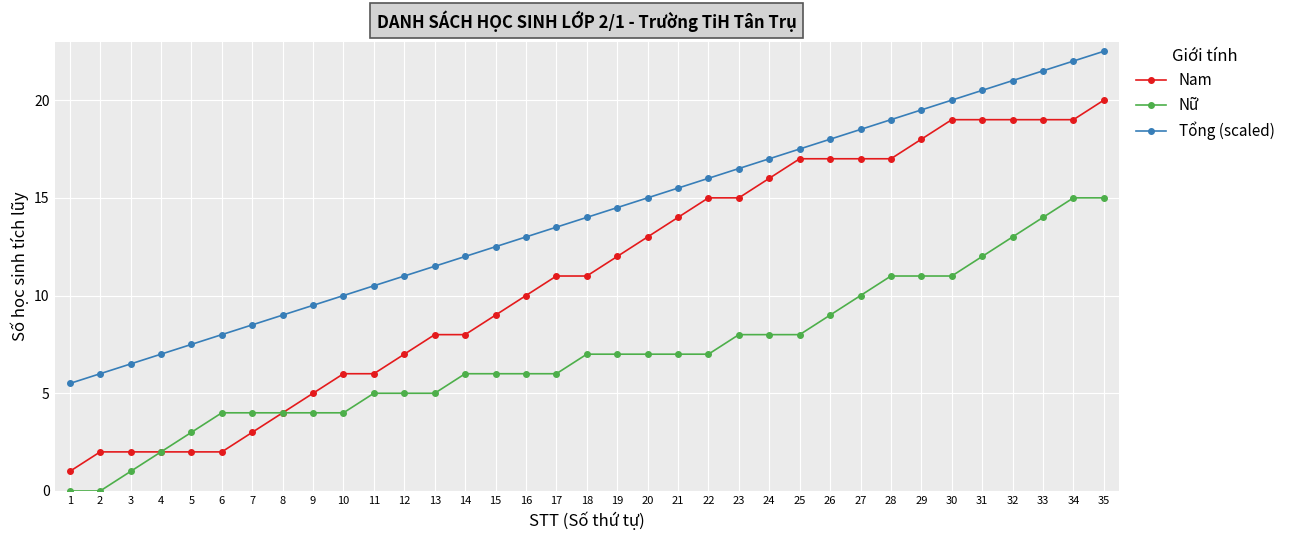

Reading left to right, what are all the values shown in this chart?

Nam: 1=1.0	2=2.0	3=2.0	4=2.0	5=2.0	6=2.0	7=3.0	8=4.0	9=5.0	10=6.0	11=6.0	12=7.0	13=8.0	14=8.0	15=9.0	16=10.0	17=11.0	18=11.0	19=12.0	20=13.0	21=14.0	22=15.0	23=15.0	24=16.0	25=17.0	26=17.0	27=17.0	28=17.0	29=18.0	30=19.0	31=19.0	32=19.0	33=19.0	34=19.0	35=20.0
Nữ: 1=0.0	2=0.0	3=1.0	4=2.0	5=3.0	6=4.0	7=4.0	8=4.0	9=4.0	10=4.0	11=5.0	12=5.0	13=5.0	14=6.0	15=6.0	16=6.0	17=6.0	18=7.0	19=7.0	20=7.0	21=7.0	22=7.0	23=8.0	24=8.0	25=8.0	26=9.0	27=10.0	28=11.0	29=11.0	30=11.0	31=12.0	32=13.0	33=14.0	34=15.0	35=15.0
Tổng (scaled): 1=5.5	2=6.0	3=6.5	4=7.0	5=7.5	6=8.0	7=8.5	8=9.0	9=9.5	10=10.0	11=10.5	12=11.0	13=11.5	14=12.0	15=12.5	16=13.0	17=13.5	18=14.0	19=14.5	20=15.0	21=15.5	22=16.0	23=16.5	24=17.0	25=17.5	26=18.0	27=18.5	28=19.0	29=19.5	30=20.0	31=20.5	32=21.0	33=21.5	34=22.0	35=22.5